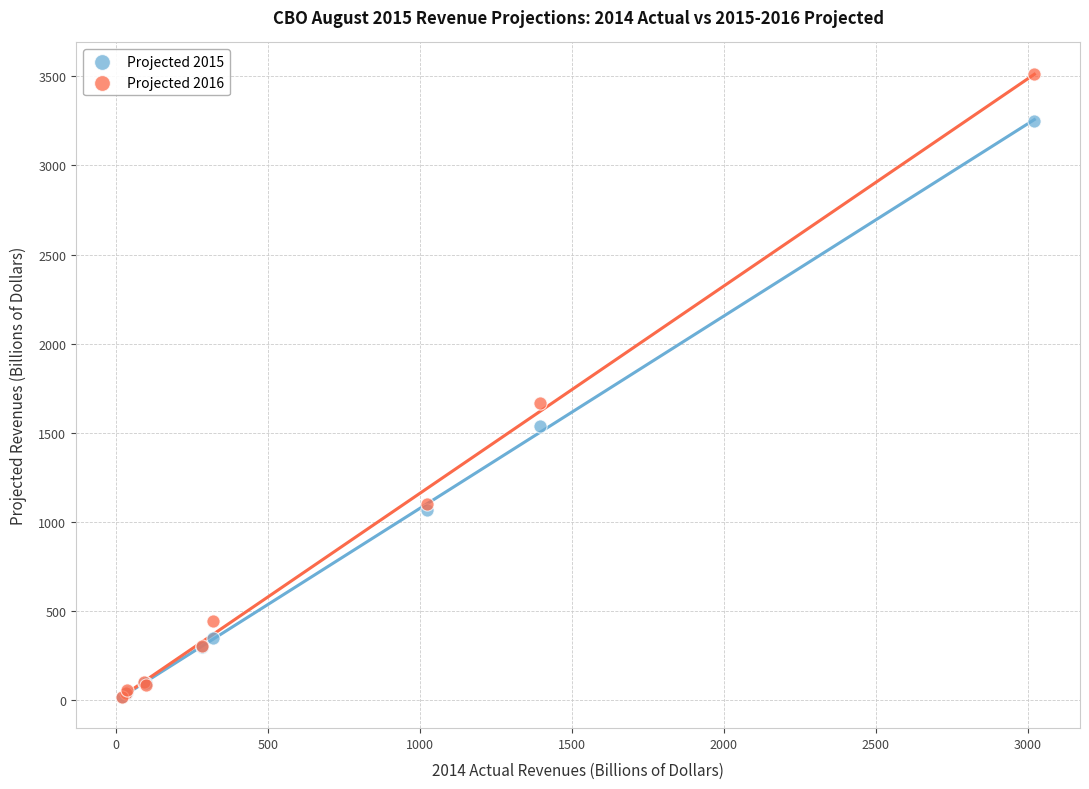

Across all series, what Y value is closest to 1766?

1665.5